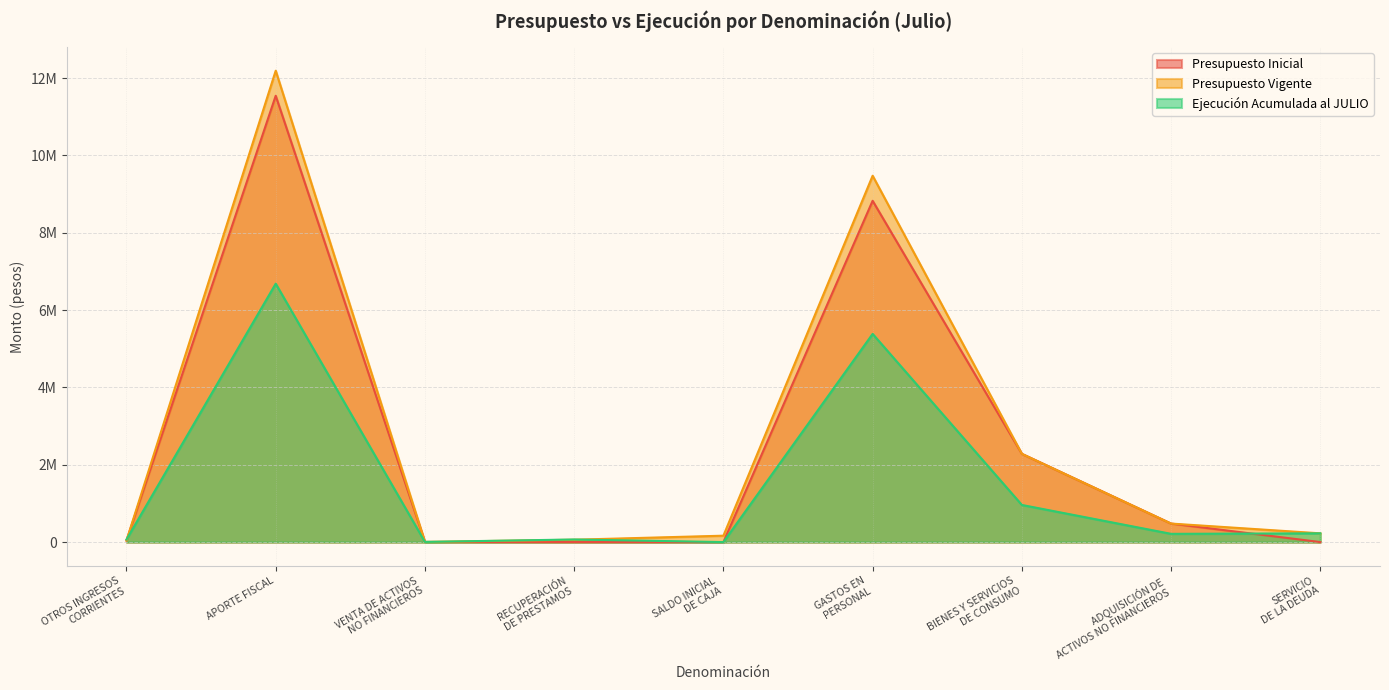

Does the chart have visible grid lines?

Yes